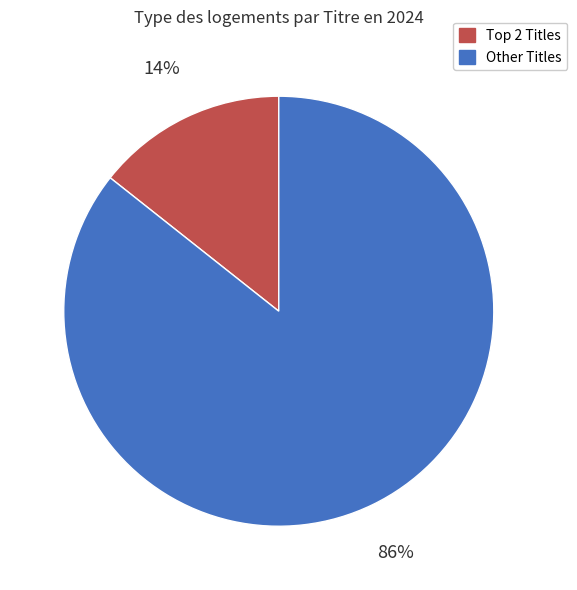

Does any single category account for the majority?

Yes